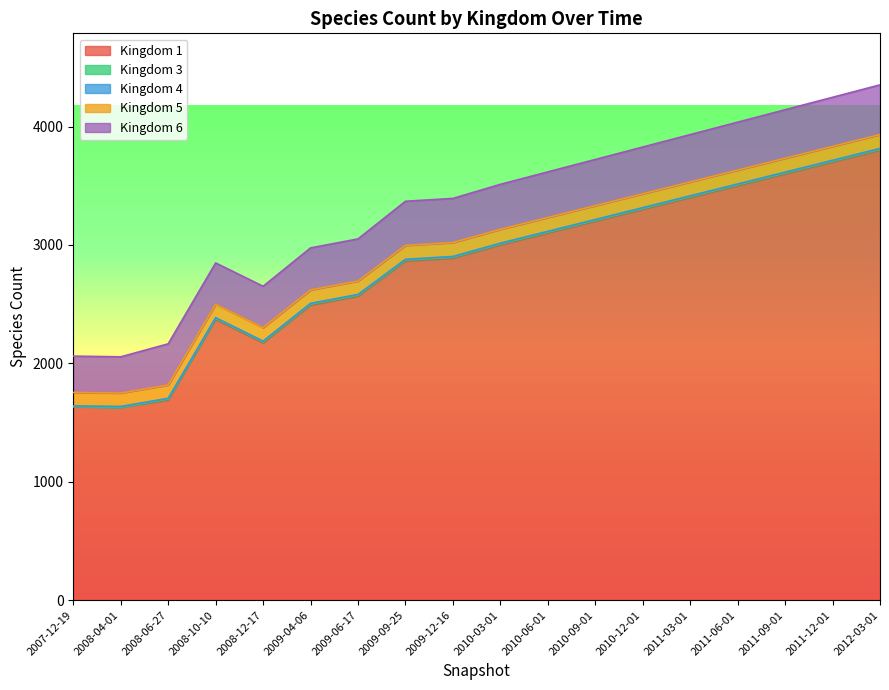

Is it true that 5 equals 113 at 2008-10-10?

True